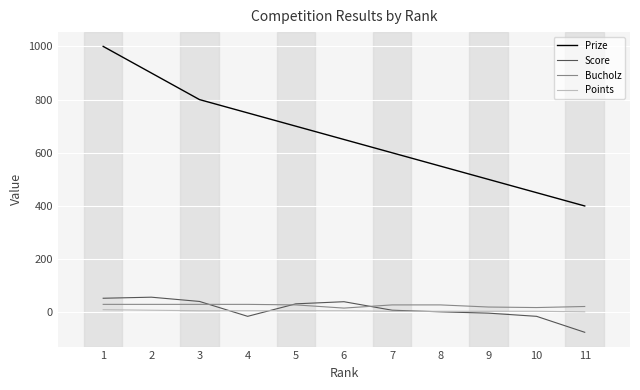

Is this an area chart (filled region under the line)?

No